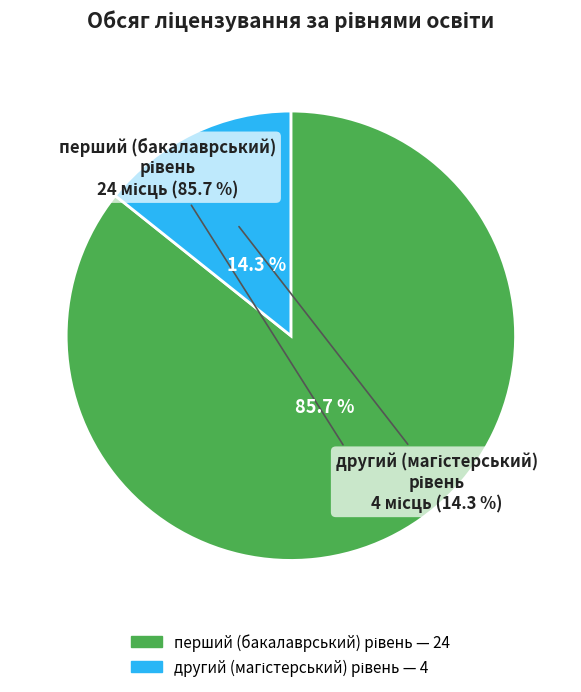

Does any single category account for the majority?

Yes